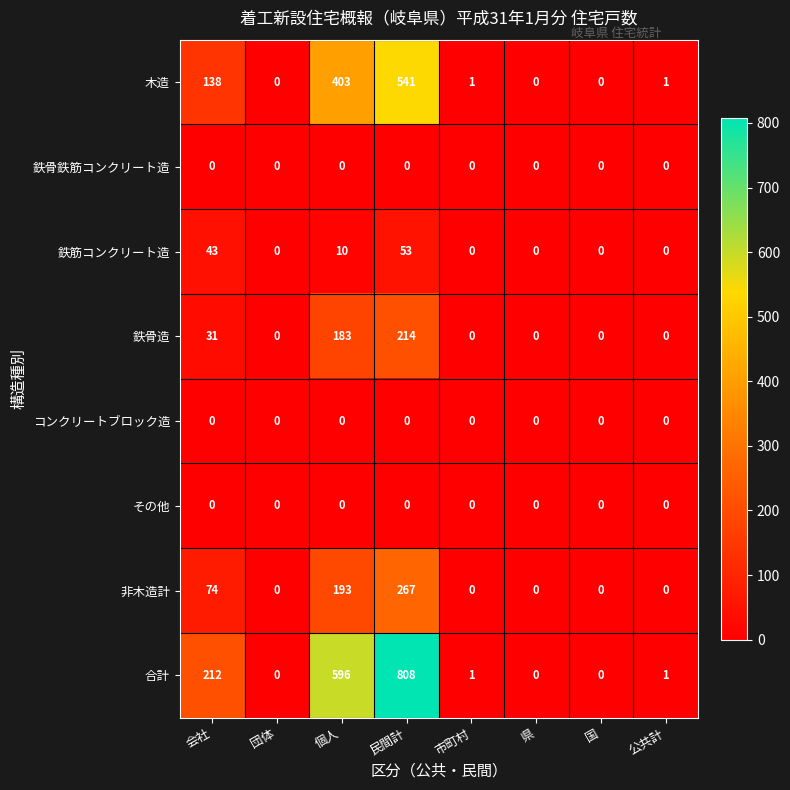

Where is 合計 nearest to the value 404?

会社